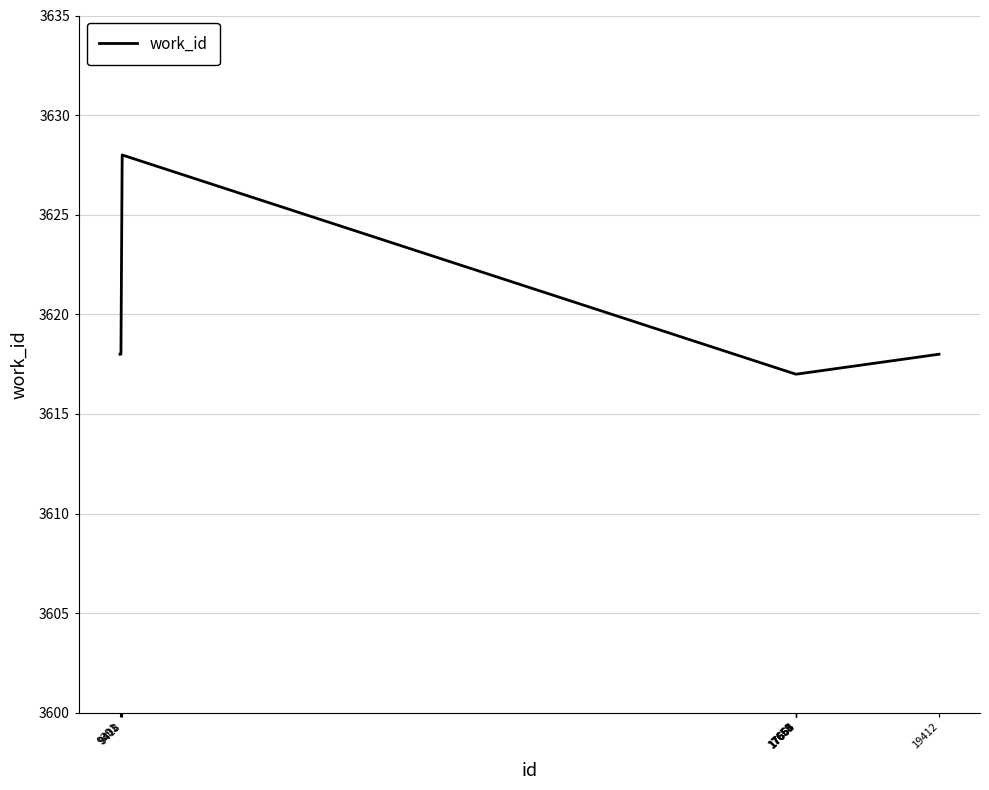

What is the sum of all values?

36184